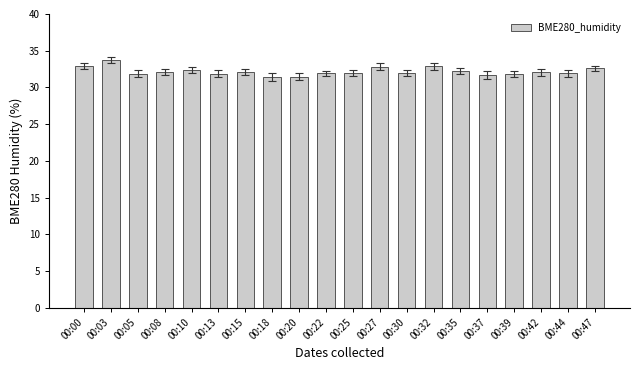

What is the greatest value displayed?

33.7